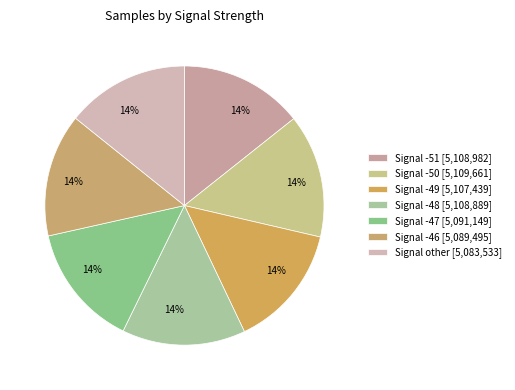

Count the number of slices in the pie.

7